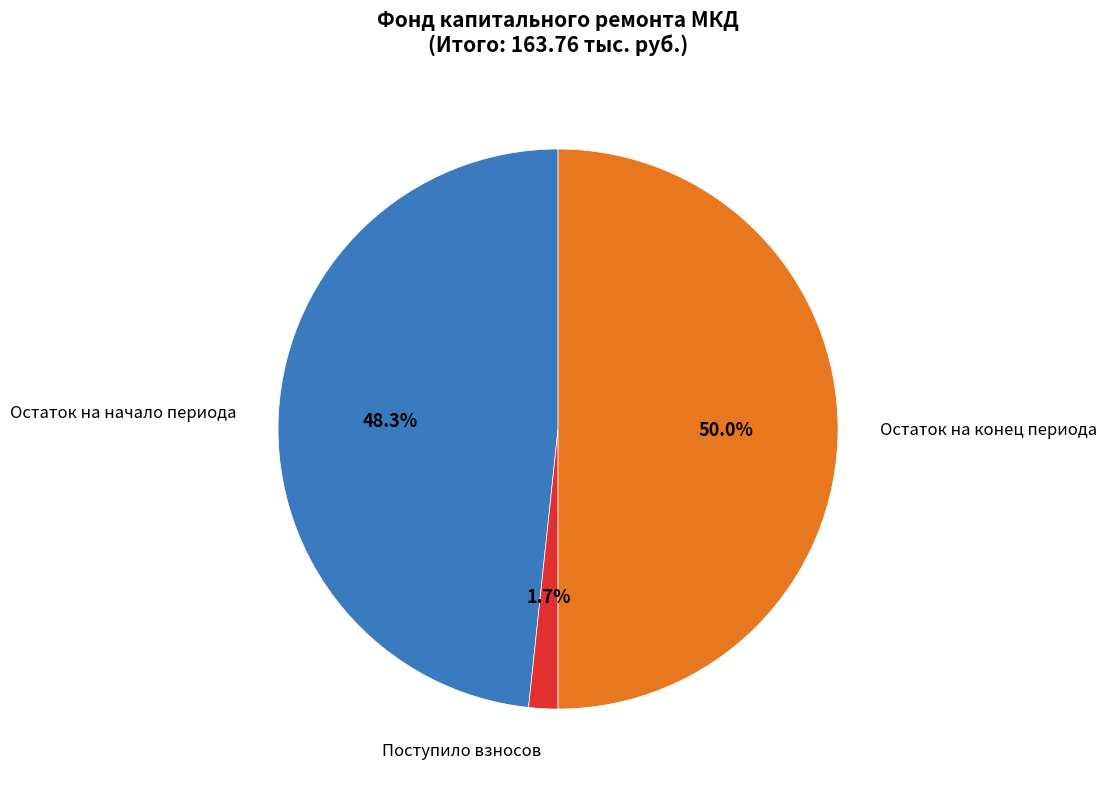

Count the number of slices in the pie.

3